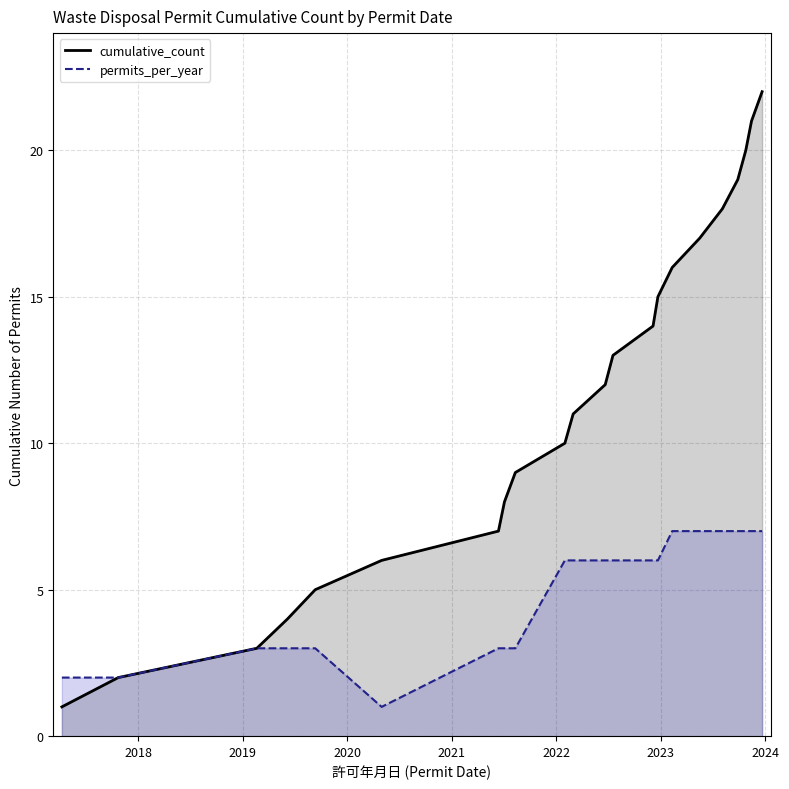

True or false: there are more than 1 points higher than both neighbors.

False